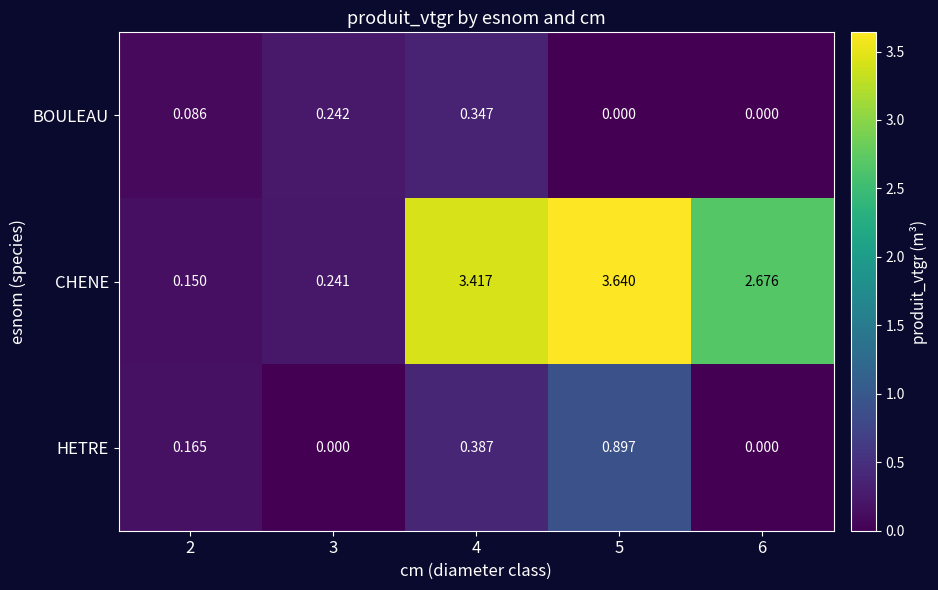

Rank the series by their maximum value, from highest to lowest.

CHENE, HETRE, BOULEAU